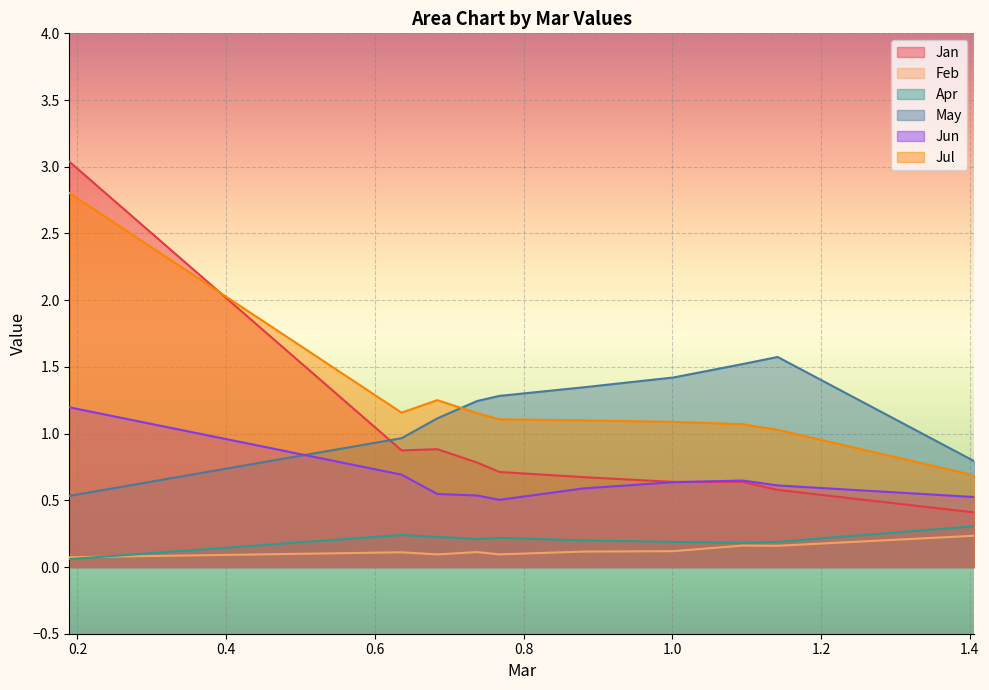

What is the difference between the maximum and minimum values in the Apr series?

0.2